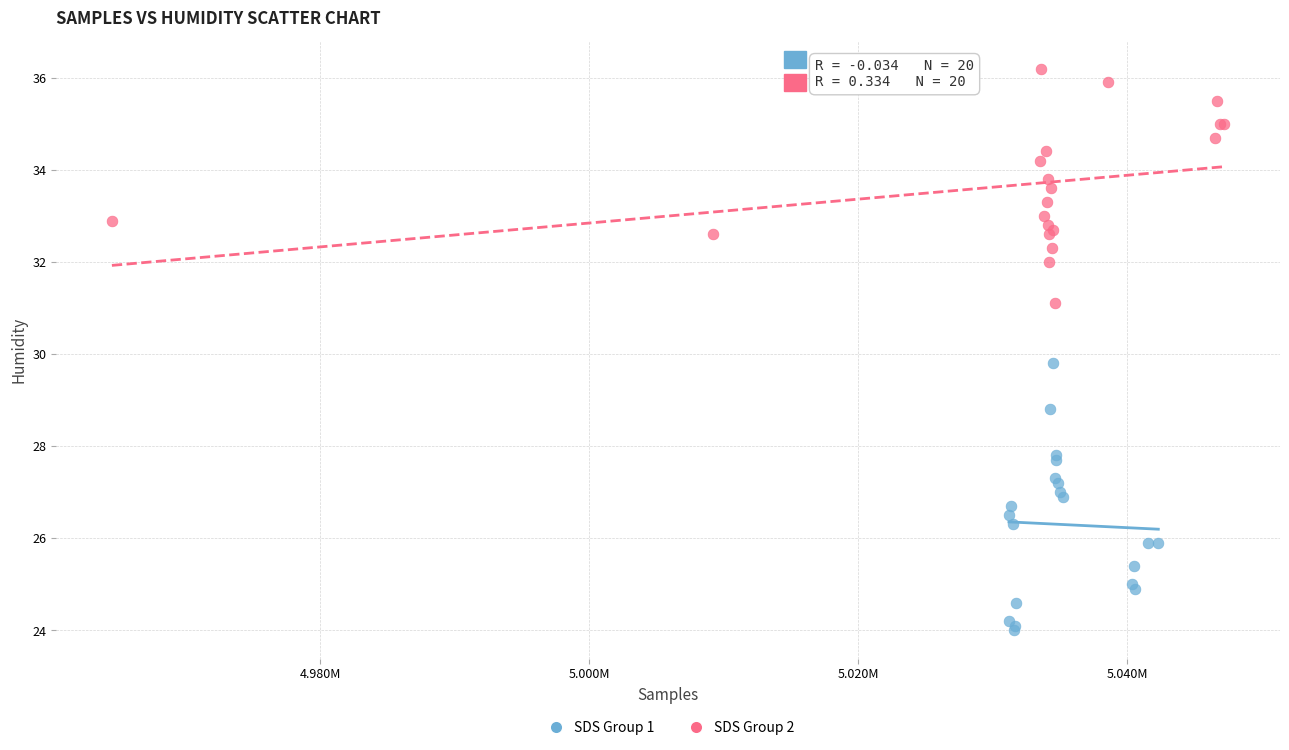

Which series reaches the minimum Y coordinate?

SDS Group 1